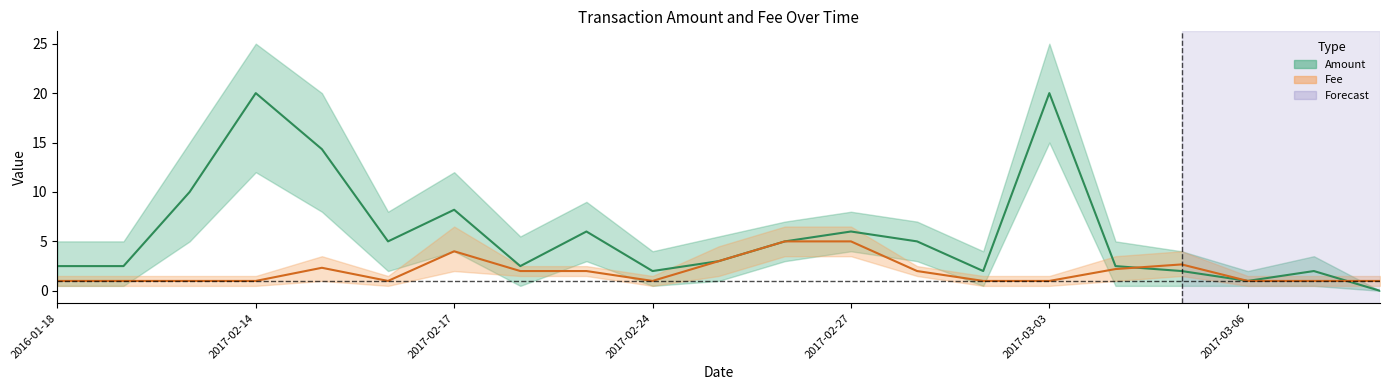

At which category is the sum across all series the highest?

2017-03-03